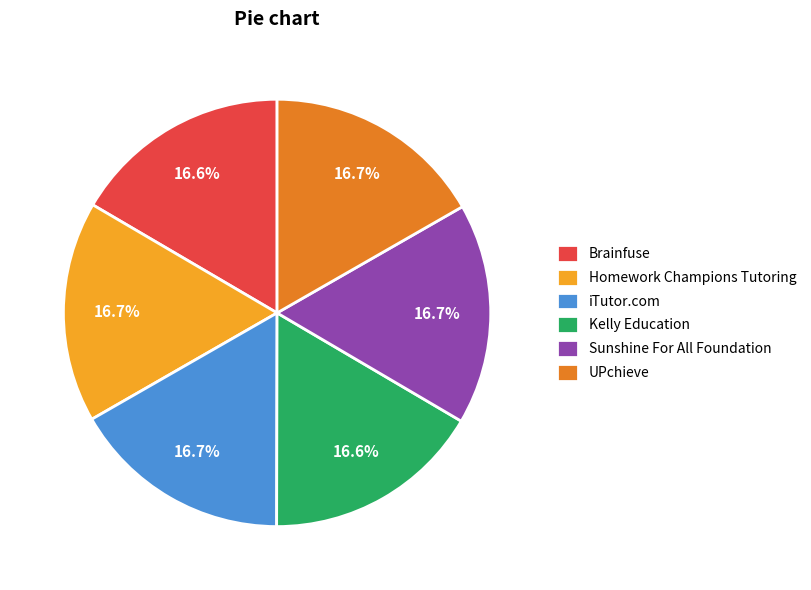

How many slices are in this pie chart?

6